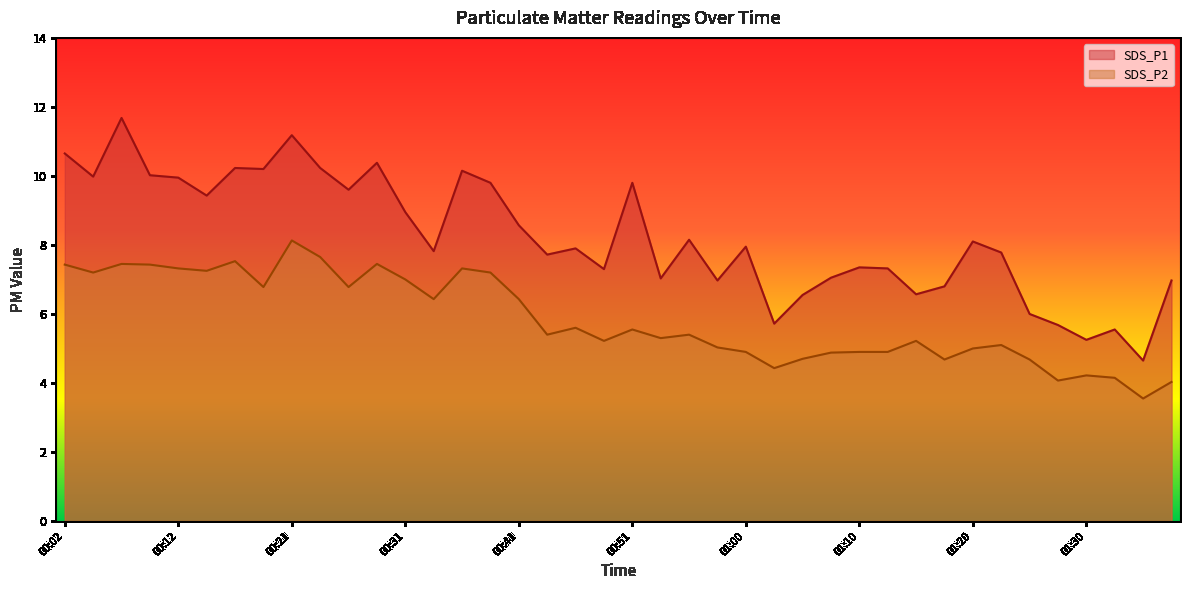

Reading left to right, extract all data points from this chart.

SDS_P1: 00:02=10.7	00:04=10.0	00:07=11.7	00:09=10.0	00:12=9.9	00:14=9.4	00:17=10.2	00:19=10.2	00:21=11.2	00:24=10.2	00:26=9.6	00:29=10.4	00:31=8.9	00:34=7.8	00:36=10.2	00:38=9.8	00:41=8.6	00:43=7.7	00:46=7.9	00:48=7.3	00:51=9.8	00:53=7.0	00:55=8.2	00:58=7.0	01:00=8.0	01:03=5.7	01:05=6.5	01:08=7.0	01:10=7.3	01:13=7.3	01:15=6.6	01:17=6.8	01:20=8.1	01:22=7.8	01:25=6.0	01:27=5.7	01:30=5.2	01:32=5.5	01:34=4.7	01:37=7.0
SDS_P2: 00:02=7.4	00:04=7.2	00:07=7.5	00:09=7.4	00:12=7.3	00:14=7.2	00:17=7.5	00:19=6.8	00:21=8.1	00:24=7.7	00:26=6.8	00:29=7.5	00:31=7.0	00:34=6.4	00:36=7.3	00:38=7.2	00:41=6.4	00:43=5.4	00:46=5.6	00:48=5.2	00:51=5.5	00:53=5.3	00:55=5.4	00:58=5.0	01:00=4.9	01:03=4.4	01:05=4.7	01:08=4.9	01:10=4.9	01:13=4.9	01:15=5.2	01:17=4.7	01:20=5.0	01:22=5.1	01:25=4.7	01:27=4.1	01:30=4.2	01:32=4.2	01:34=3.5	01:37=4.0